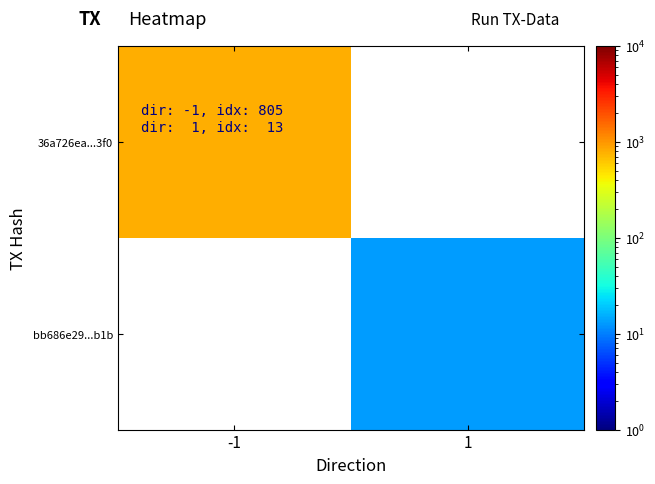

How many positive values does the 36a726ea...3f0 series have?

1